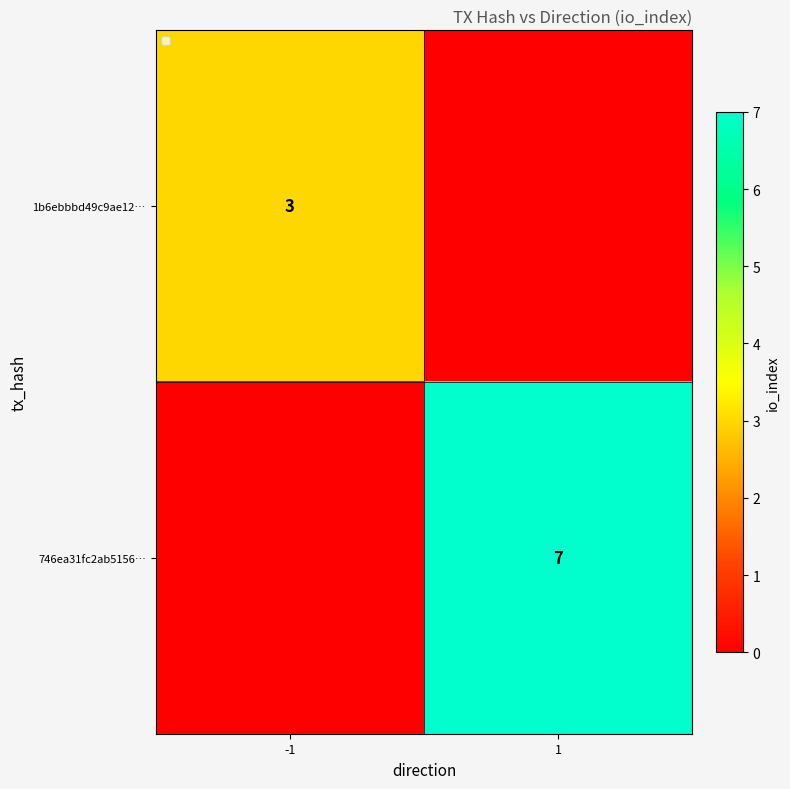

At which category does the chart reach its peak across all series?

1